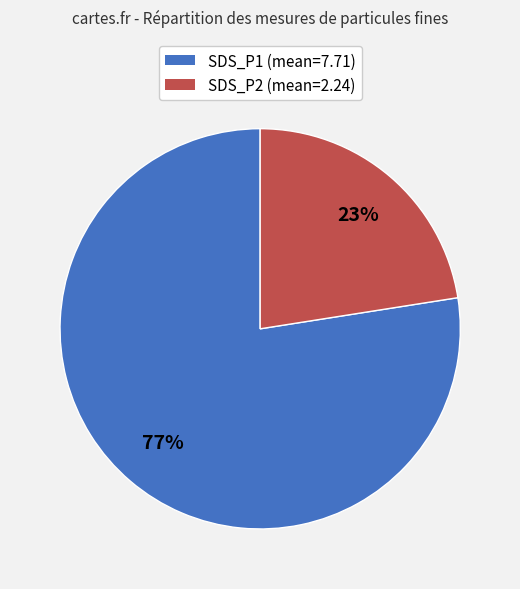

To the nearest percent, what portion does SDS_P2 represent?

22%